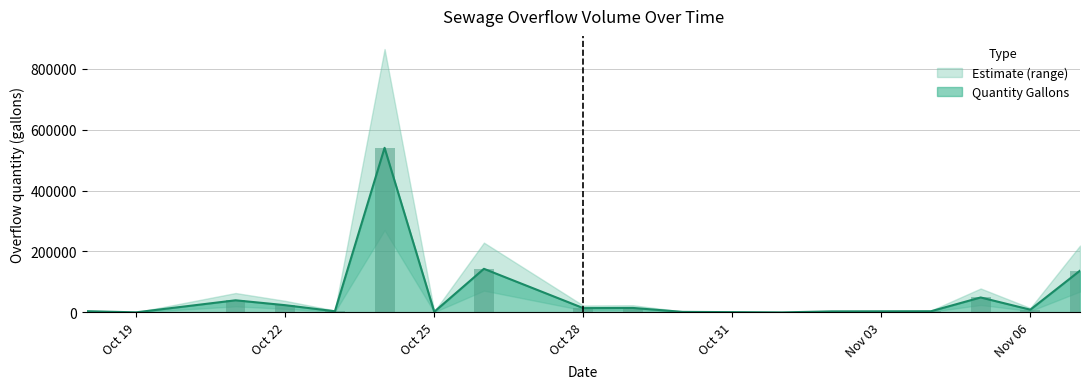

What is the greatest value displayed?

539350